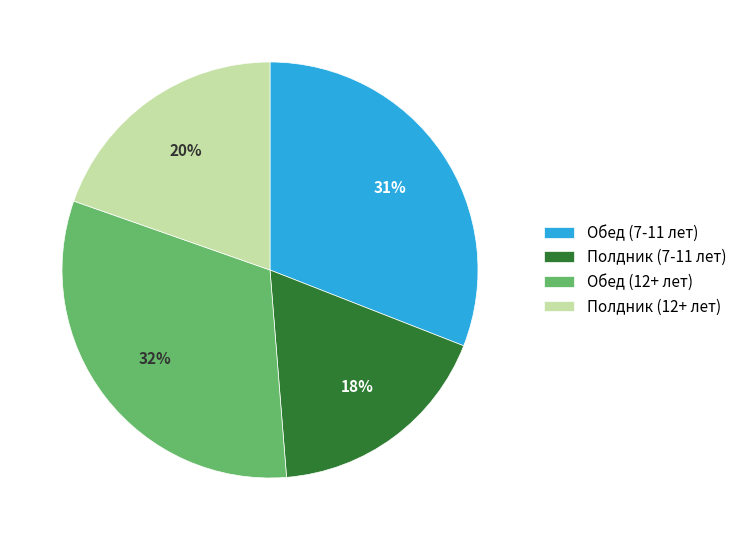

Combined, do Обед (12+ лет) and Полдник (7-11 лет) account for over 50%?

No